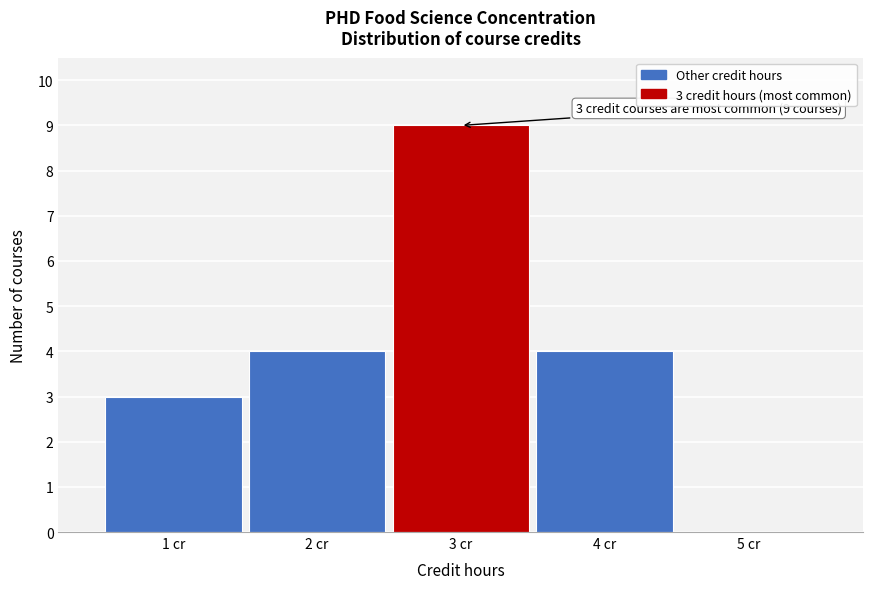

Over which range of the x-axis is the bar tallest?

2.5 to 3.5